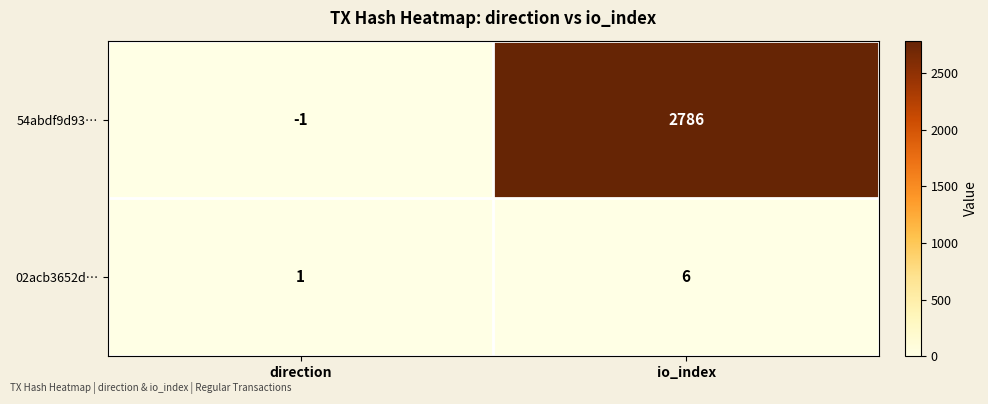

What is the difference between the highest and lowest values at io_index?

2780